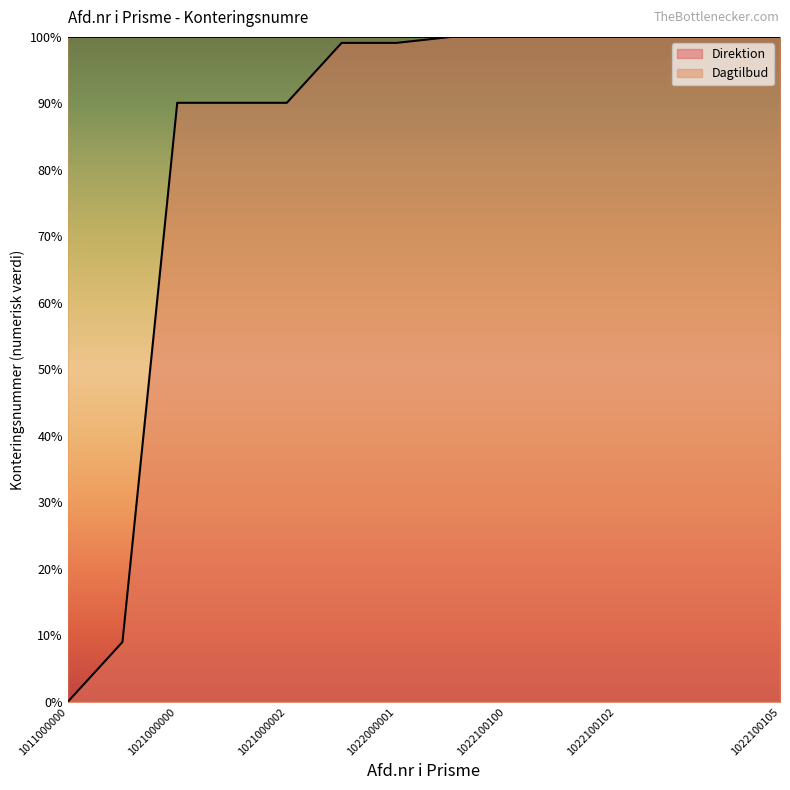

At which label does Dagtilbud reach its peak?

1022100105